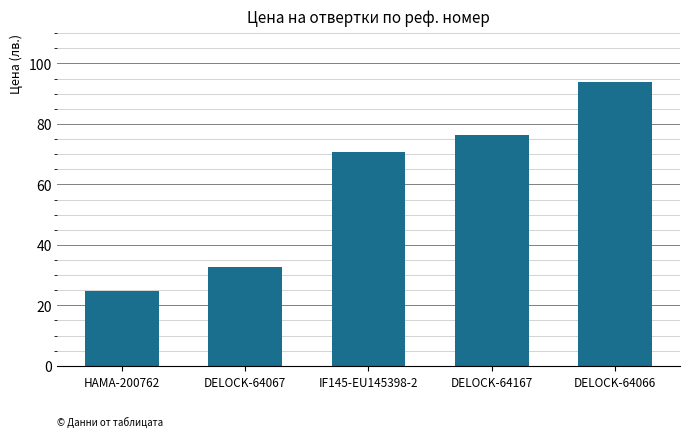

True or false: the data shows 70.8 at IF145-EU145398-2.

True